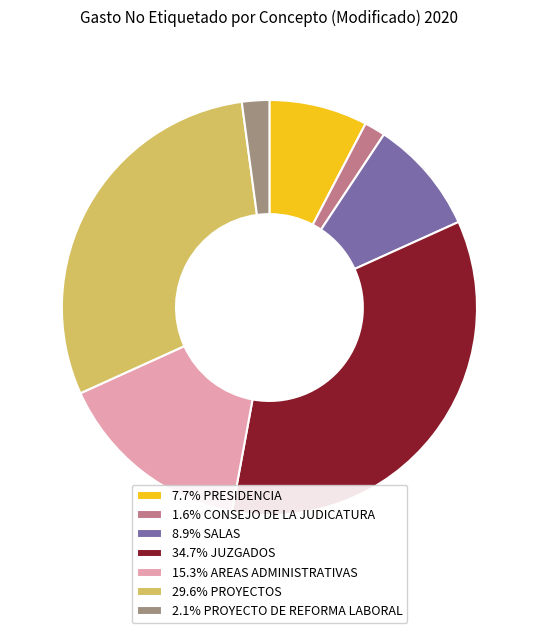

Approximately how many times larger is the value at 34.7% JUZGADOS compared to 8.9% SALAS?

3.9